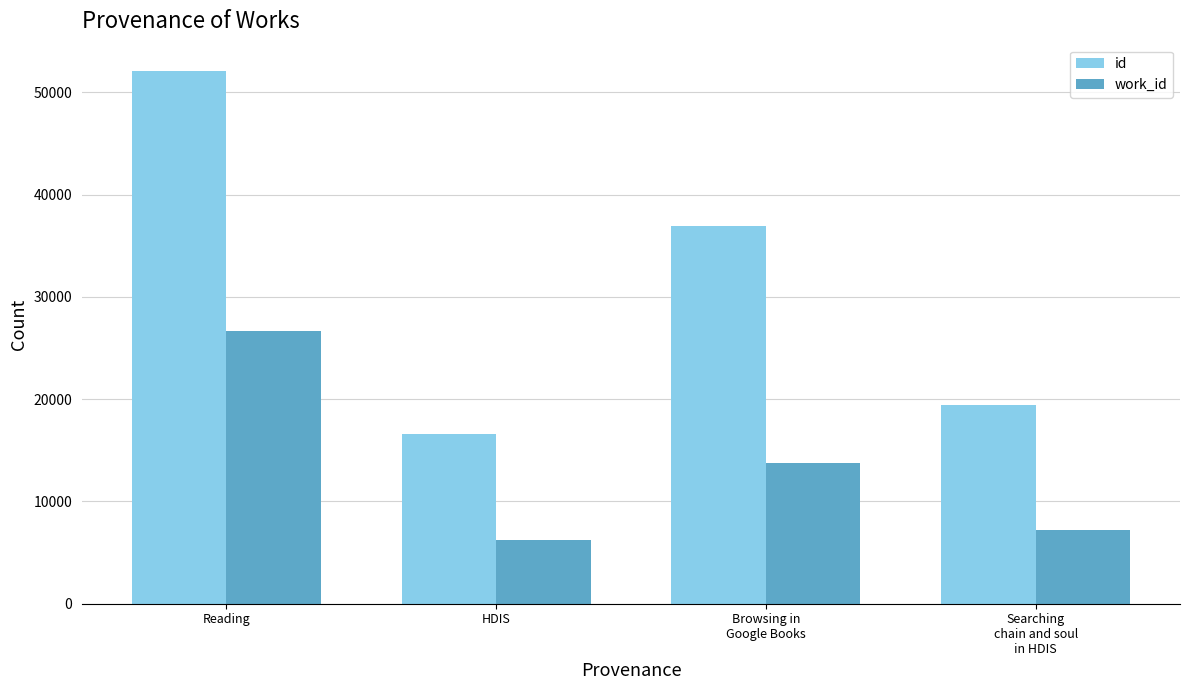

What is the approximate value of work_id at Searching
chain and soul
in HDIS, to the nearest 100?

7200